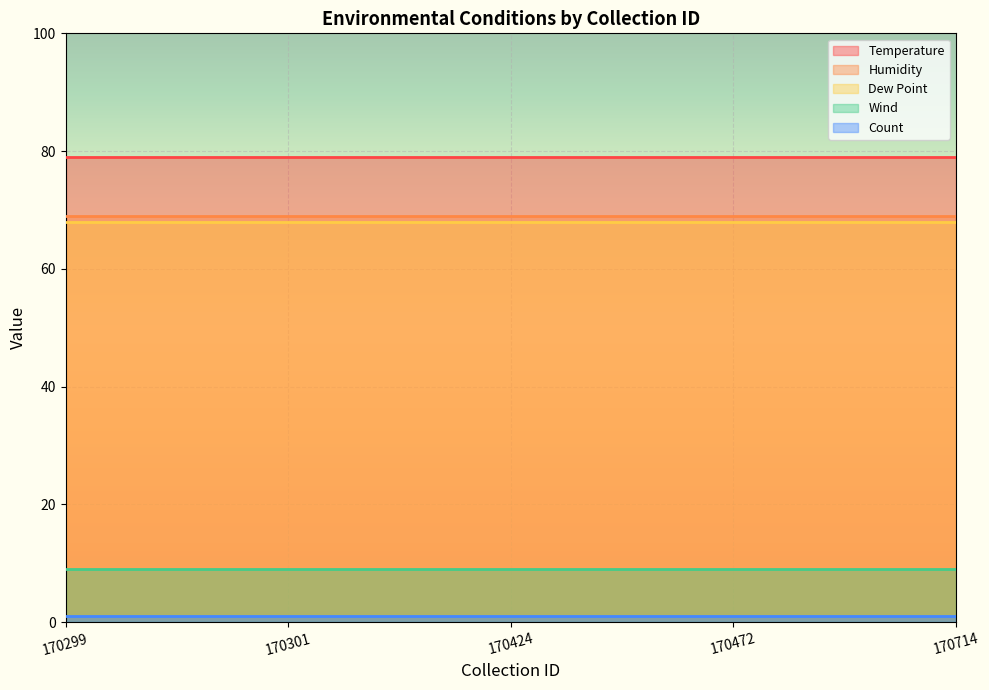

True or false: Temperature and Dew Point intersect in this chart.

False